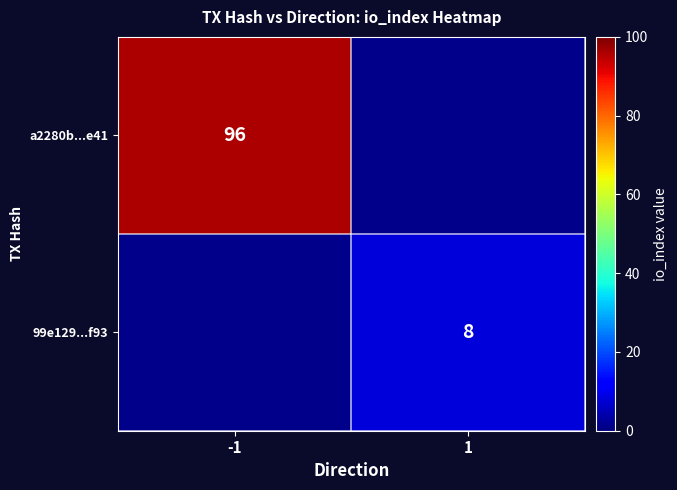

True or false: 99e129...f93 has a value of 8 at 1.

True